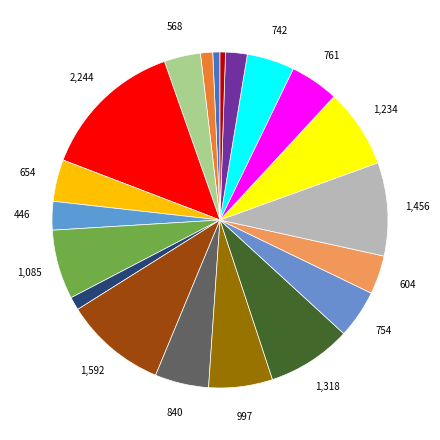

Count the number of slices in the pie.

20